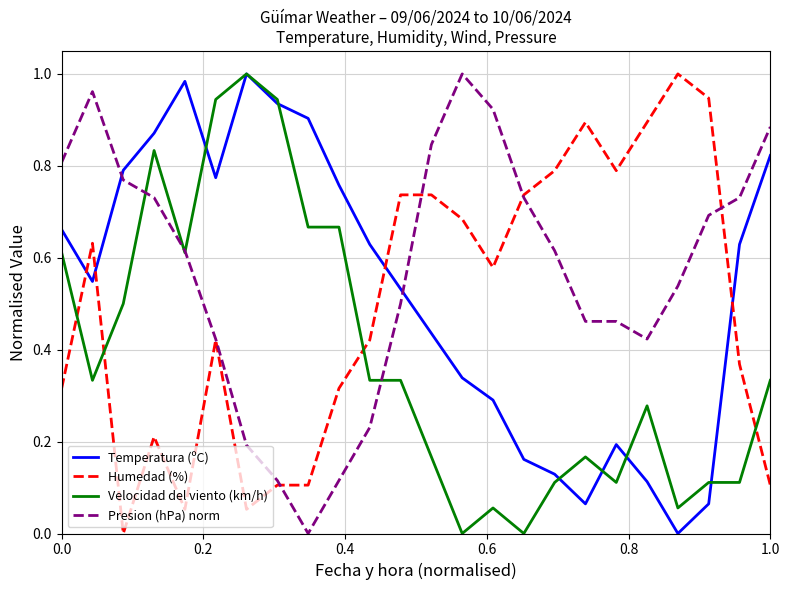

How many times do Velocidad del viento (km/h) and Humedad (%) cross each other?

4